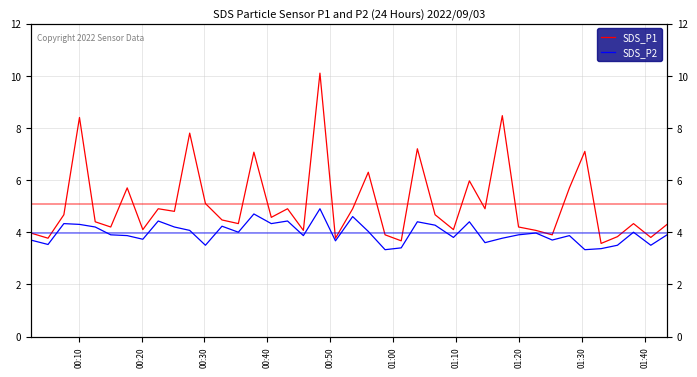

Is this an area chart (filled region under the line)?

No